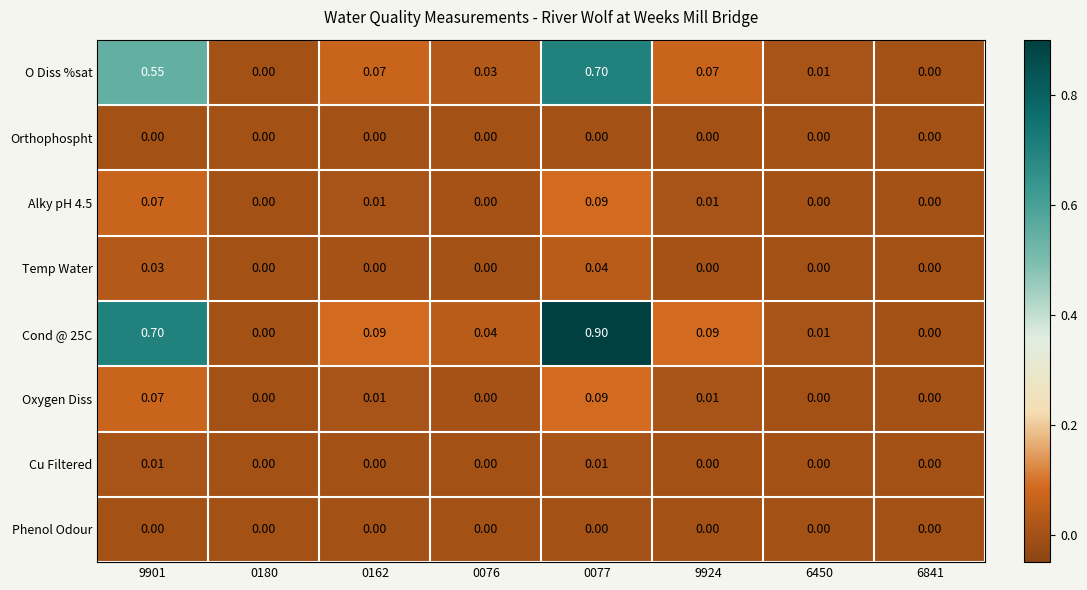

Which series has the largest total across all categories?

Cond @ 25C